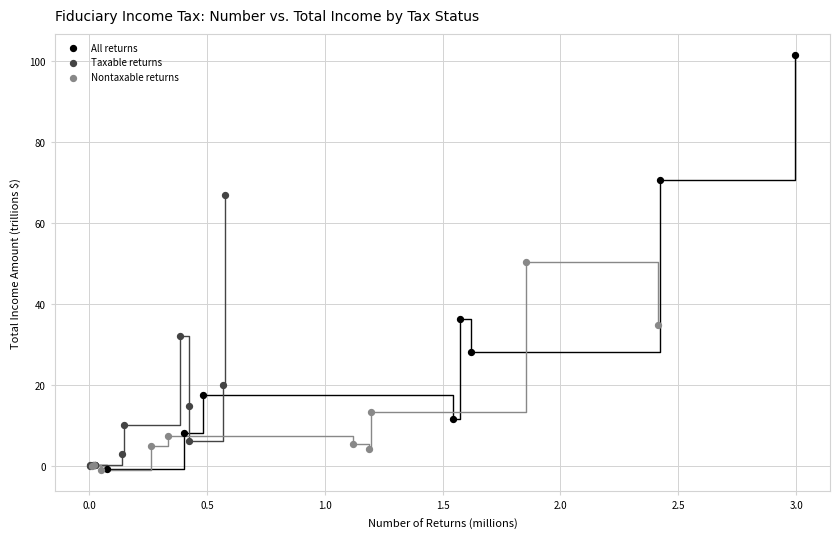

Which series contains the highest Y value?

All returns